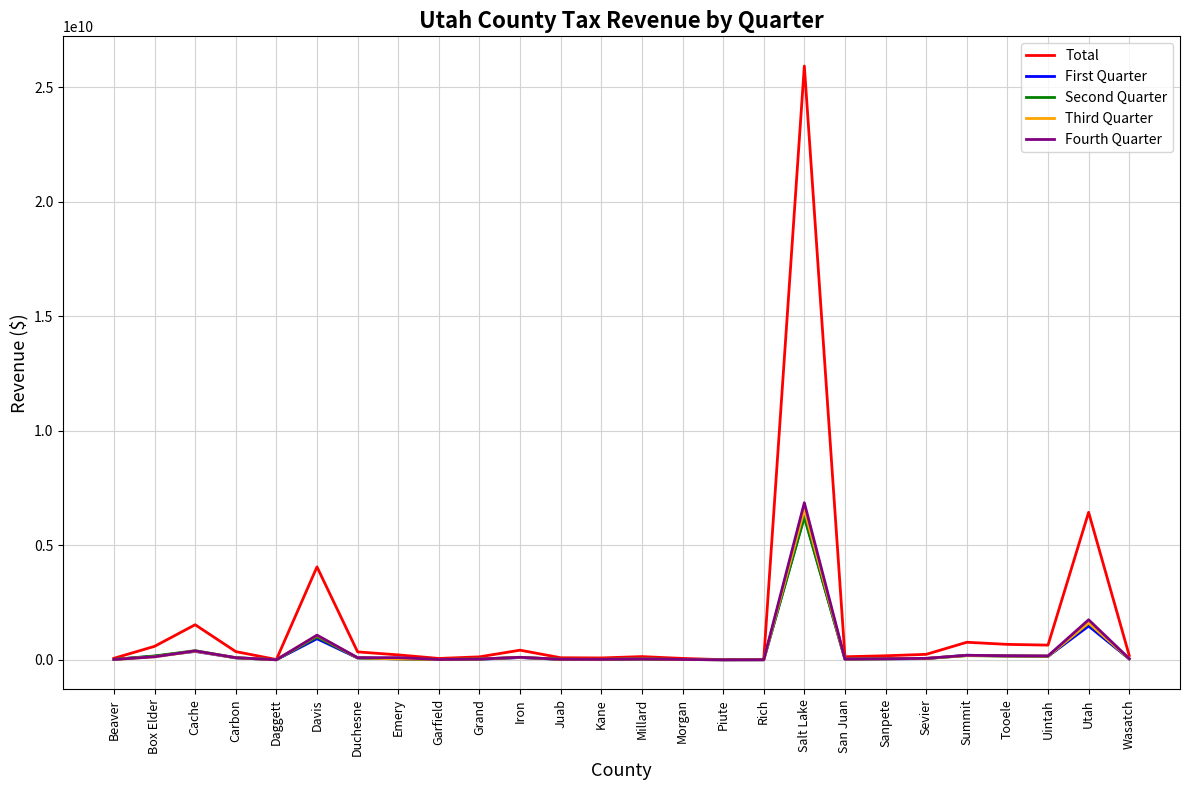

At how many categories does at least one series exceed 18555722588?

1